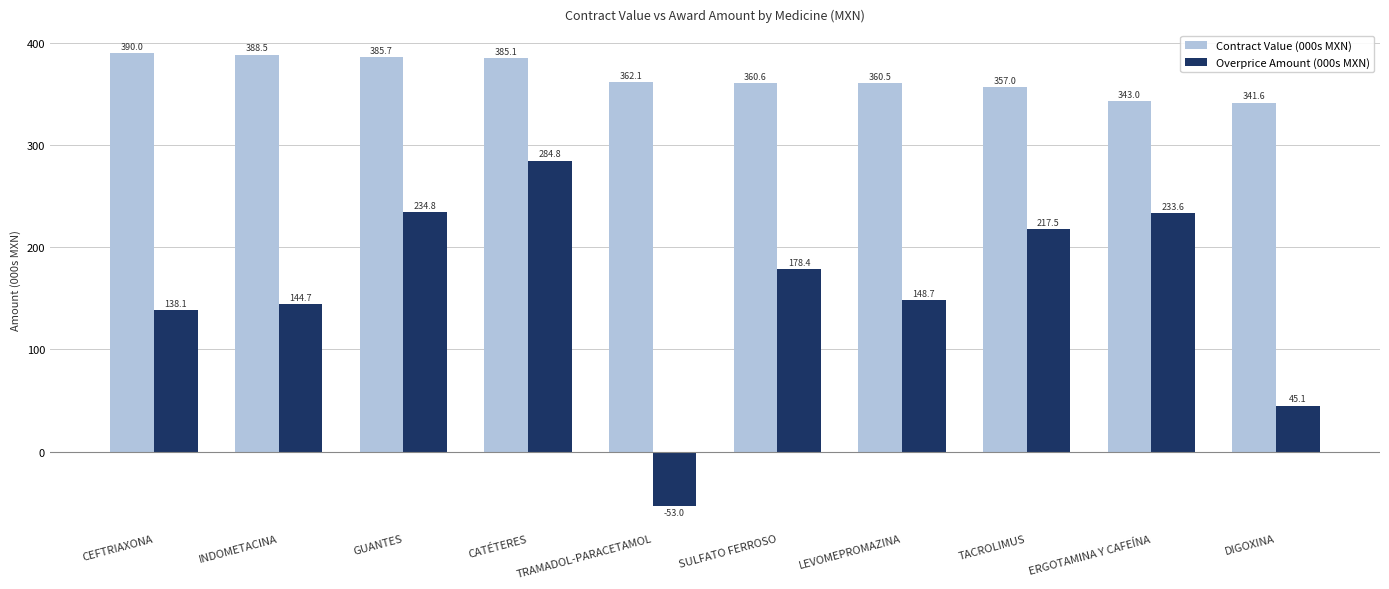

Which series has the widest spread of values?

Overprice Amount (000s MXN)